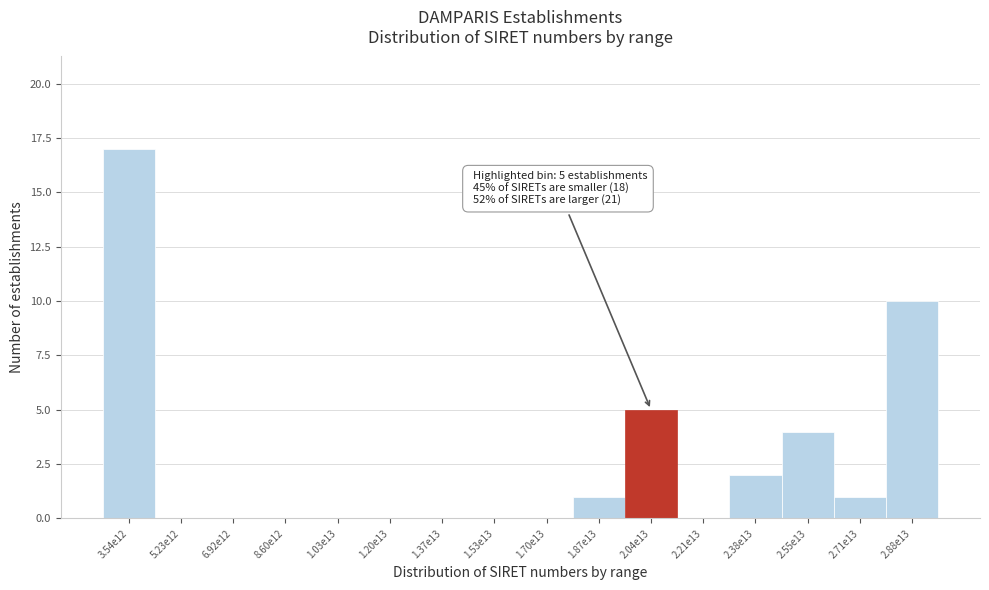

Reading left to right, extract all data points from this chart.

3.54e12=17	5.23e12=0	6.92e12=0	8.60e12=0	1.03e13=0	1.20e13=0	1.37e13=0	1.53e13=0	1.70e13=0	1.87e13=1	2.04e13=5	2.21e13=0	2.38e13=2	2.55e13=4	2.71e13=1	2.88e13=10